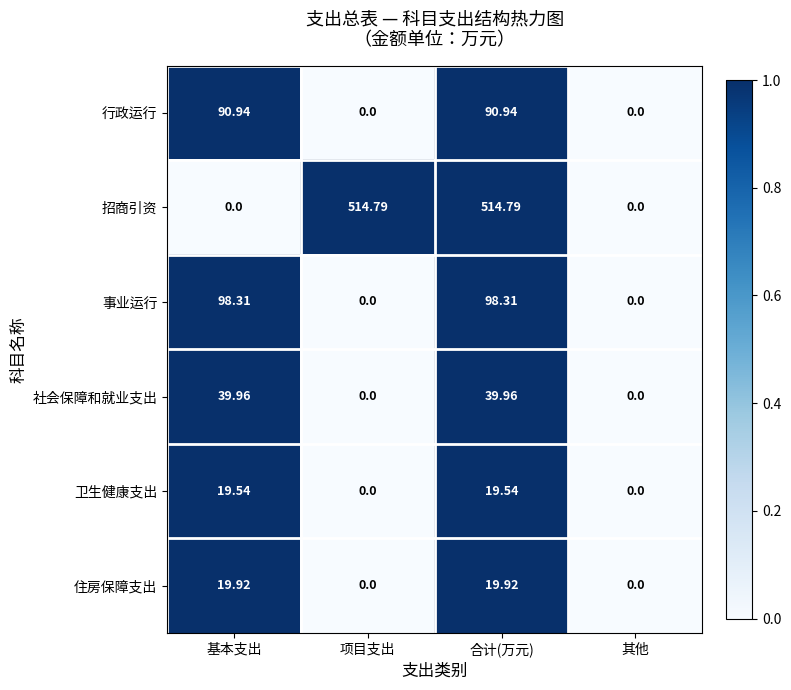

Rank the series at 合计(万元) from lowest to highest value.

卫生健康支出, 住房保障支出, 社会保障和就业支出, 行政运行, 事业运行, 招商引资